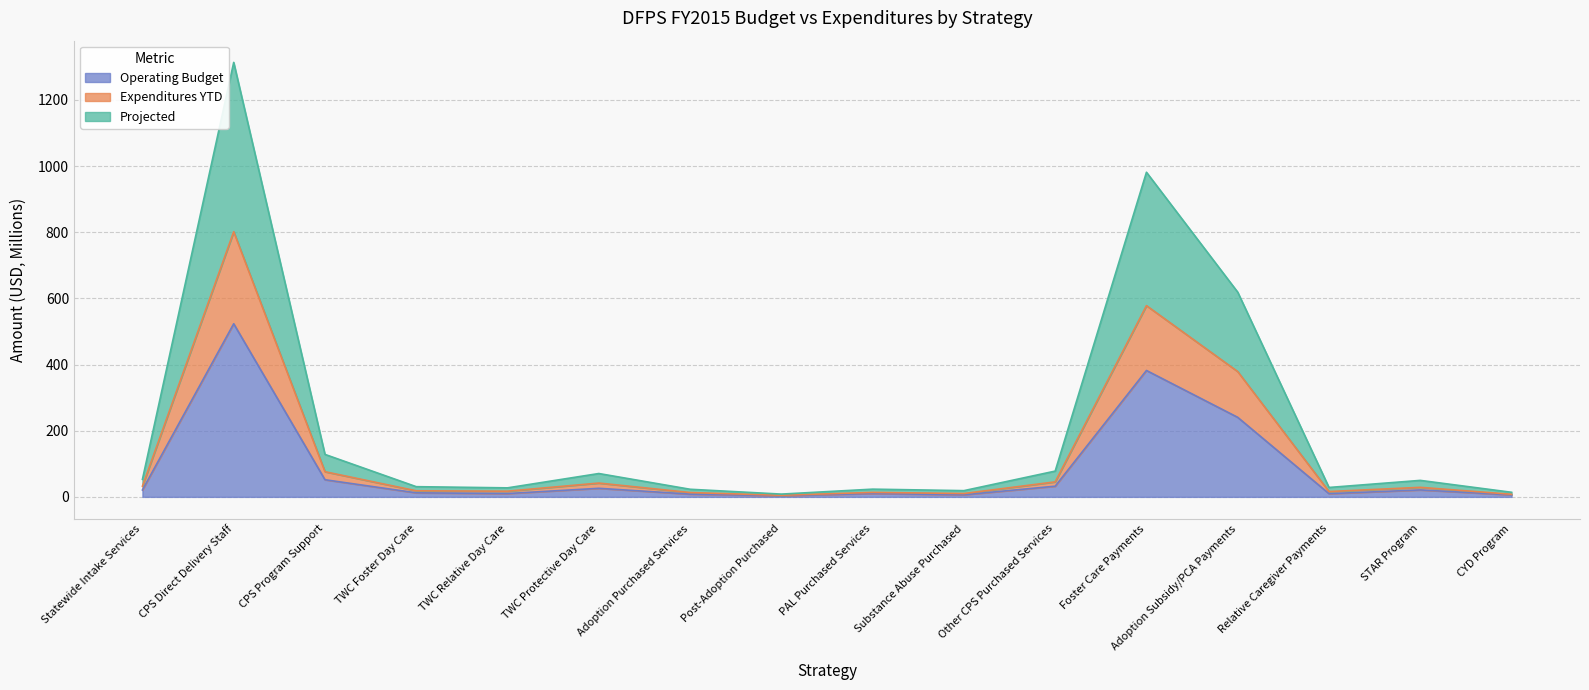

True or false: Expenditures YTD and Projected intersect in this chart.

False